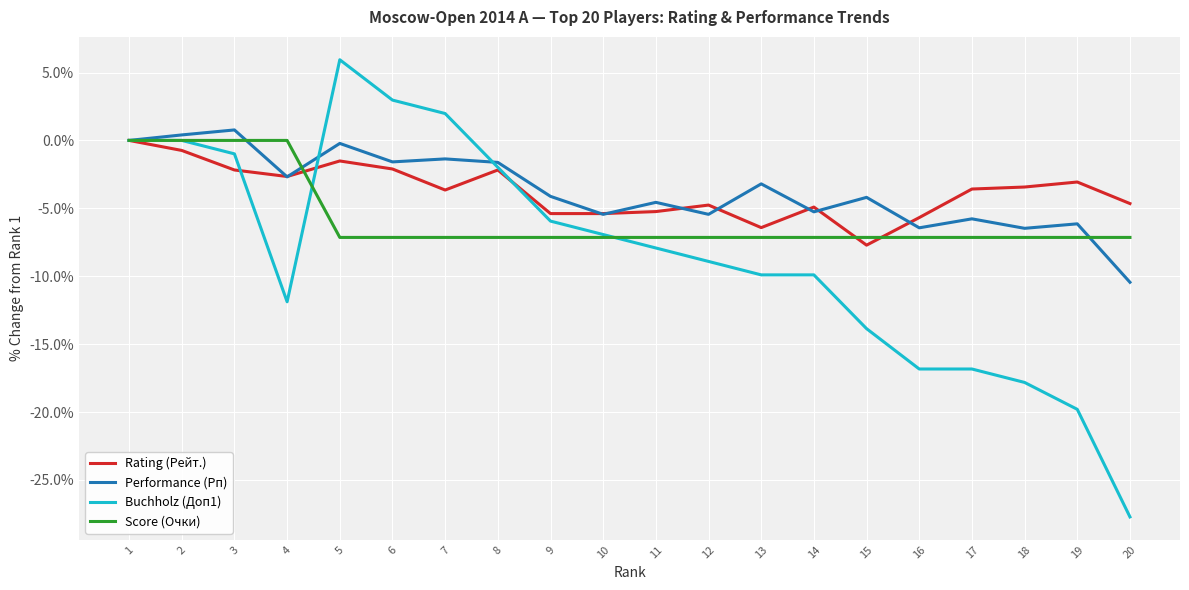

After their last crossing, which series has the higher values: Score (Очки) or Buchholz (Доп1)?

Score (Очки)